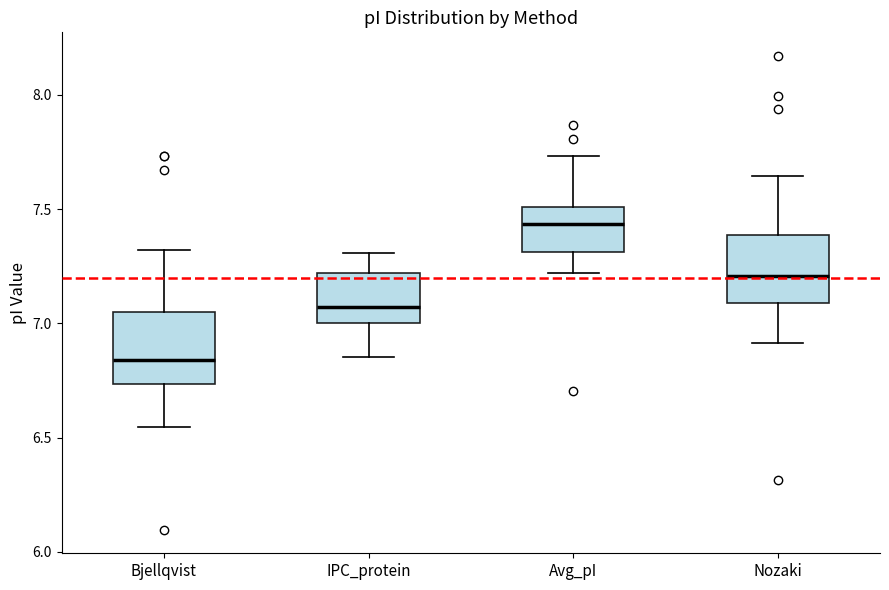

Reading left to right, read every box against the y-axis: the position of its median line, the range the box covers, and the ends of its whiskers. The values are not printed on the chart, so give them approximately, as read against the axis.

Bjellqvist: median 6.85, box 6.75 to 7.05, whiskers 6.55 to 7.30
IPC_protein: median 7.05, box 7.00 to 7.20, whiskers 6.85 to 7.30
Avg_pI: median 7.45, box 7.30 to 7.50, whiskers 7.20 to 7.75
Nozaki: median 7.20, box 7.10 to 7.40, whiskers 6.90 to 7.65